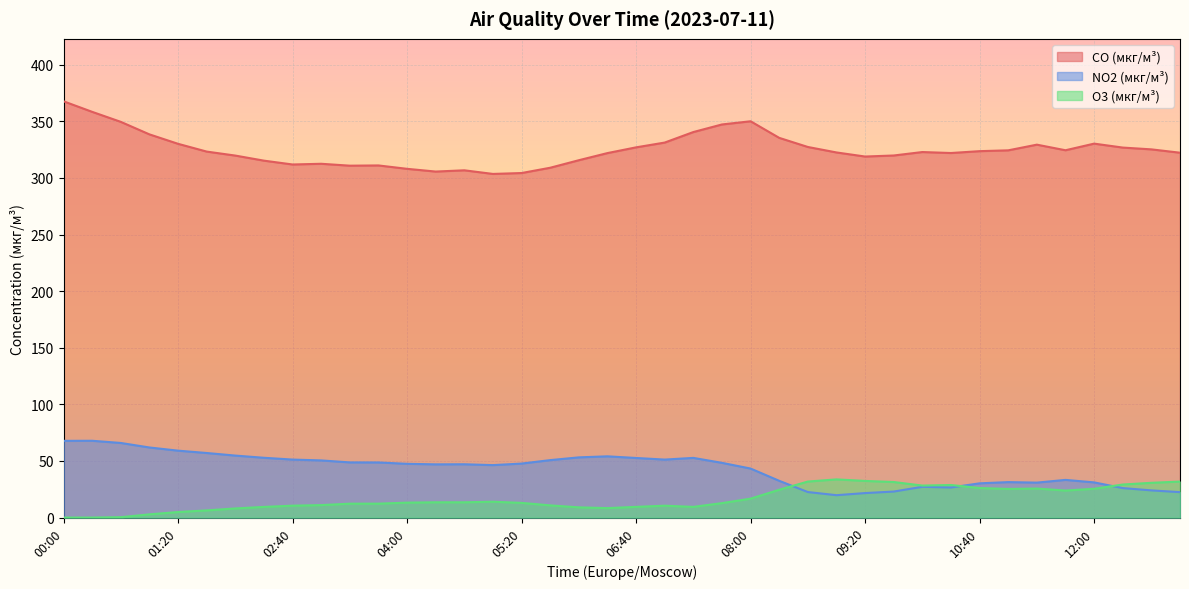

The value of NO2 (мкг/м³) at 08:20 is 48.4. True or false?

False